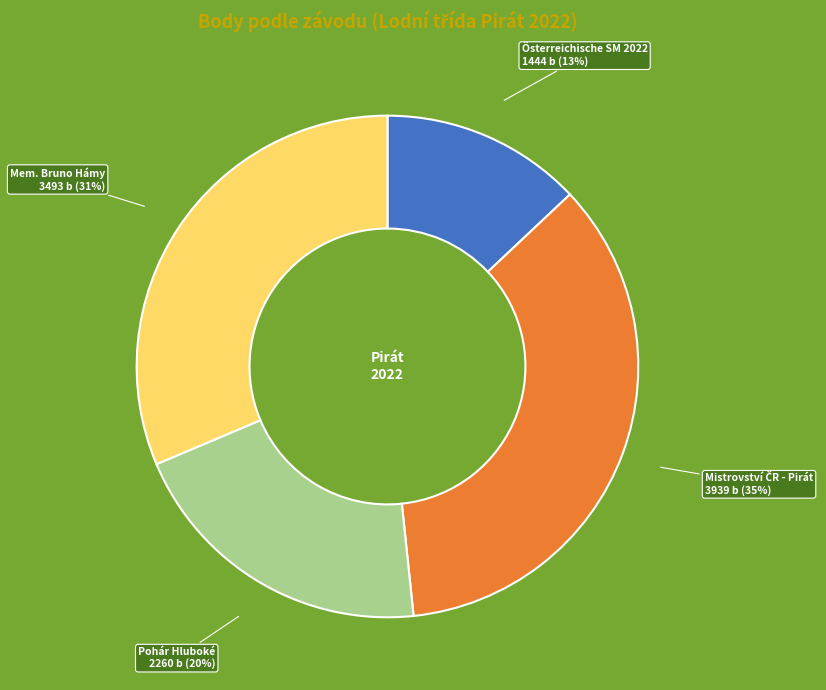

What is the smallest slice in the pie chart?

Österreichische SM 2022